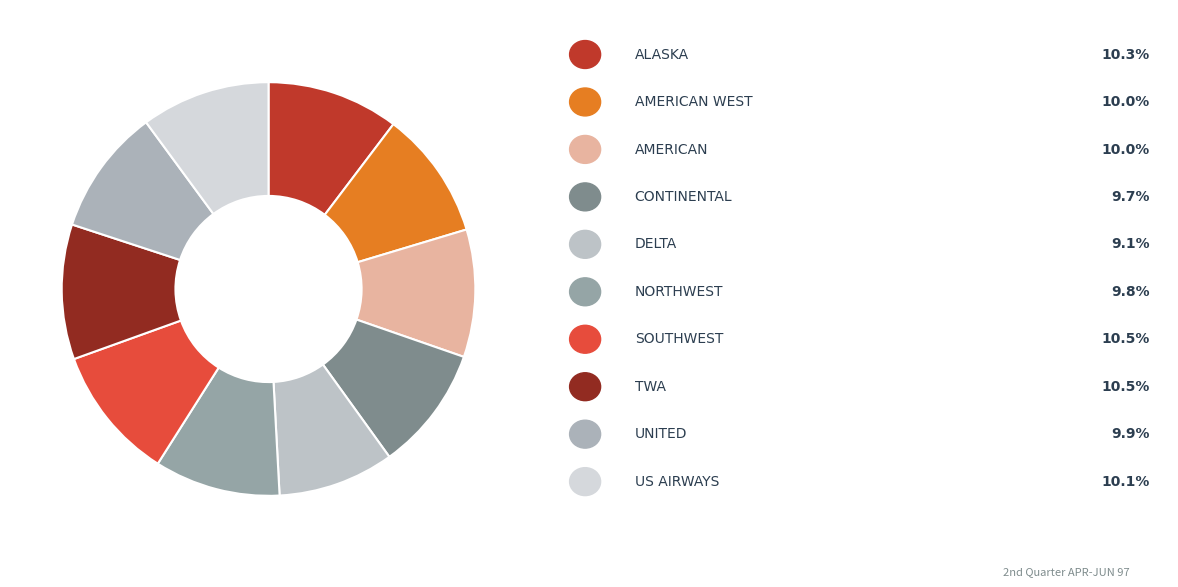

How many slices are in this pie chart?

10